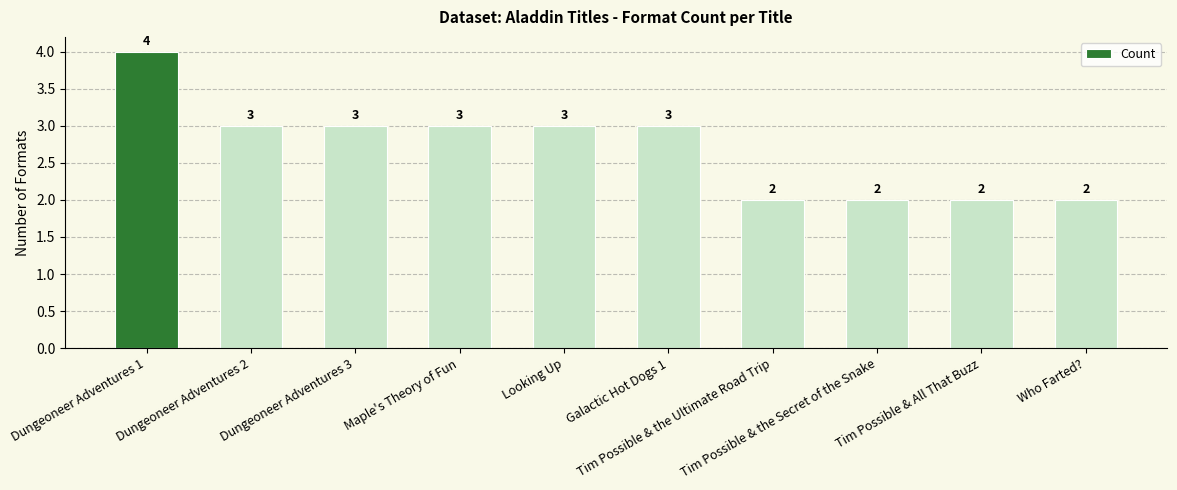

What is the ratio of the value at Dungeoneer Adventures 3 to the value at Tim Possible & All That Buzz?

1.5